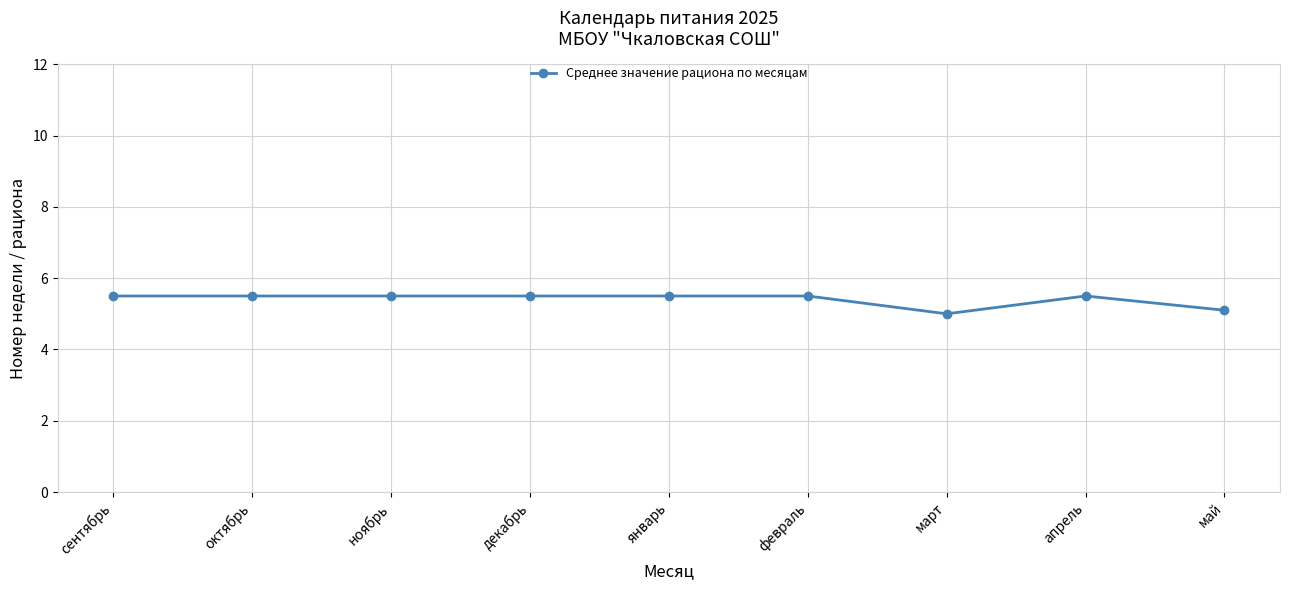

How many data points are above 5?

8